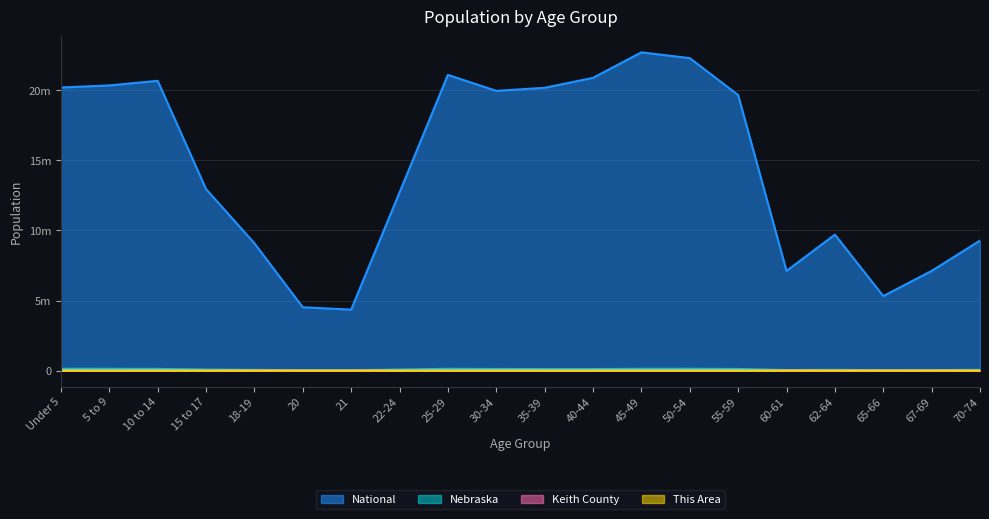

What position from the left is 62-64?

17